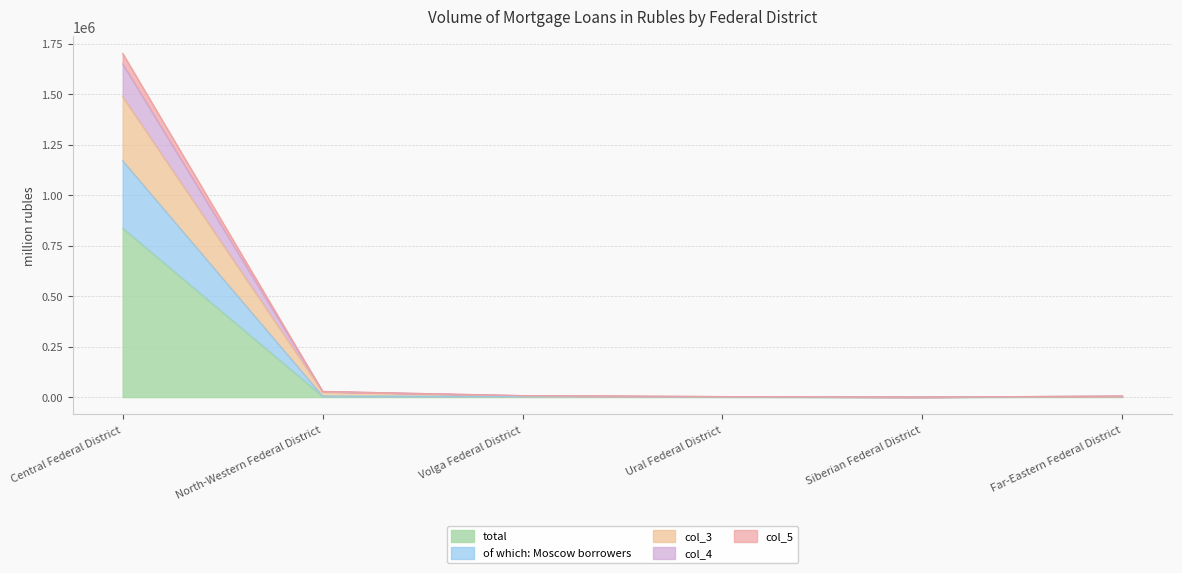

Count the number of data series in this chart.

5